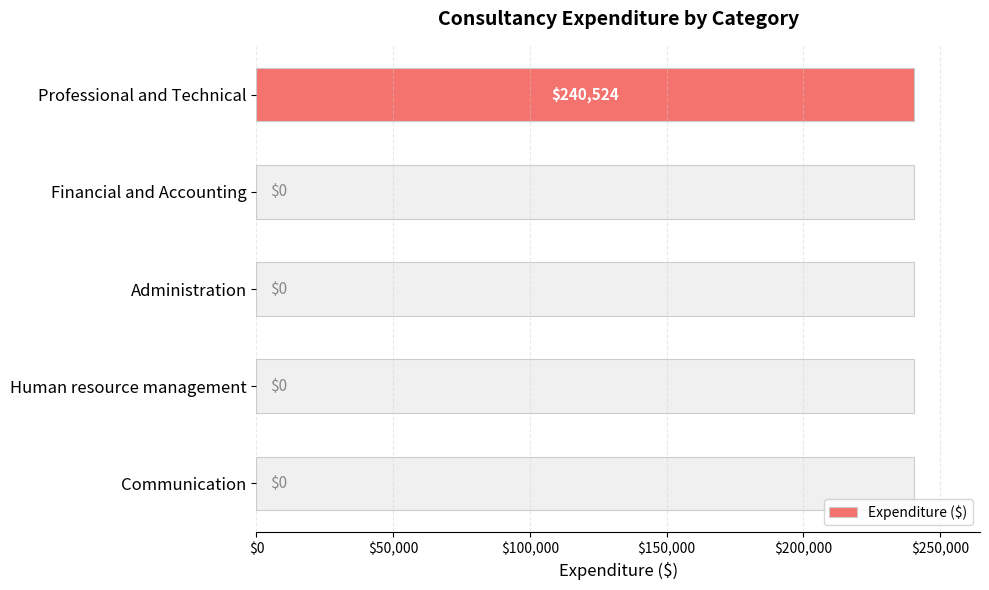

What is the difference between the maximum and second lowest values?

240524